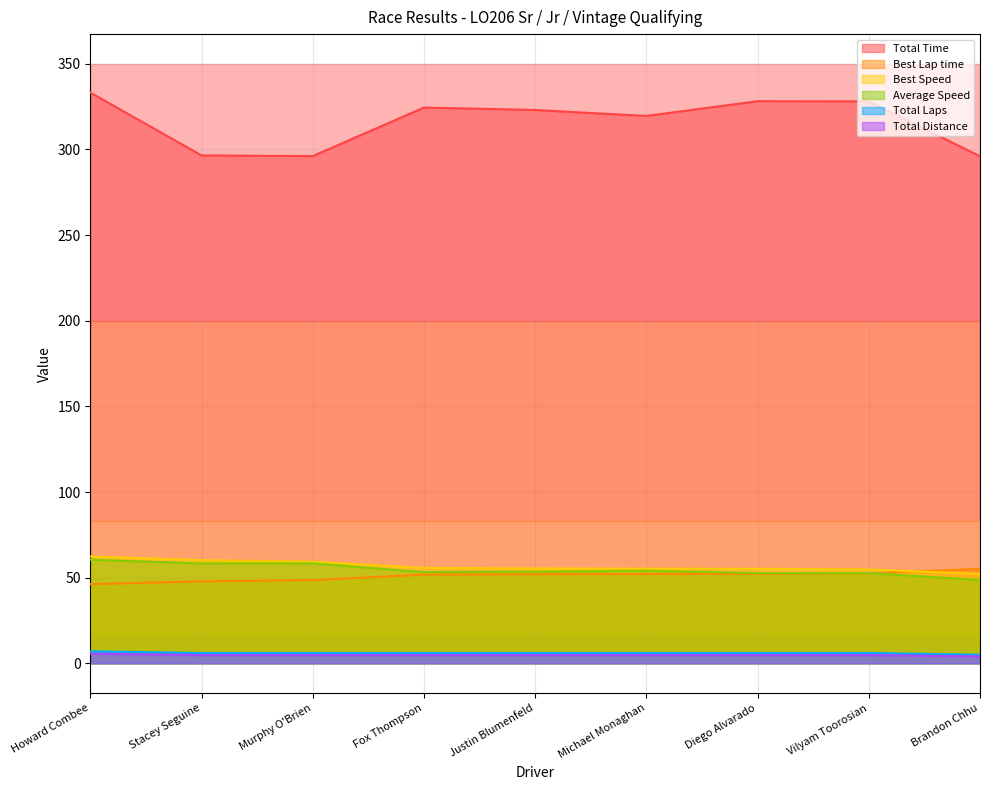

Reading right to left, extract all data points from this chart.

Total Time: Brandon Chhu=296.0	Vilyam Toorosian=328.1	Diego Alvarado=328.2	Michael Monaghan=319.5	Justin Blumenfeld=323.0	Fox Thompson=324.5	Murphy O'Brien=296.1	Stacey Seguine=296.5	Howard Combee=333.2
Best Lap time: Brandon Chhu=55.1	Vilyam Toorosian=52.6	Diego Alvarado=52.2	Michael Monaghan=52.1	Justin Blumenfeld=52.0	Fox Thompson=51.7	Murphy O'Brien=48.6	Stacey Seguine=47.8	Howard Combee=46.2
Best Speed: Brandon Chhu=52.2	Vilyam Toorosian=54.8	Diego Alvarado=55.2	Michael Monaghan=55.3	Justin Blumenfeld=55.4	Fox Thompson=55.7	Murphy O'Brien=59.3	Stacey Seguine=60.2	Howard Combee=62.3
Average Speed: Brandon Chhu=48.6	Vilyam Toorosian=52.7	Diego Alvarado=52.7	Michael Monaghan=54.1	Justin Blumenfeld=53.5	Fox Thompson=53.3	Murphy O'Brien=58.4	Stacey Seguine=58.3	Howard Combee=60.5
Total Laps: Brandon Chhu=5.0	Vilyam Toorosian=6.0	Diego Alvarado=6.0	Michael Monaghan=6.0	Justin Blumenfeld=6.0	Fox Thompson=6.0	Murphy O'Brien=6.0	Stacey Seguine=6.0	Howard Combee=7.0
Total Distance: Brandon Chhu=4.0	Vilyam Toorosian=4.8	Diego Alvarado=4.8	Michael Monaghan=4.8	Justin Blumenfeld=4.8	Fox Thompson=4.8	Murphy O'Brien=4.8	Stacey Seguine=4.8	Howard Combee=5.6